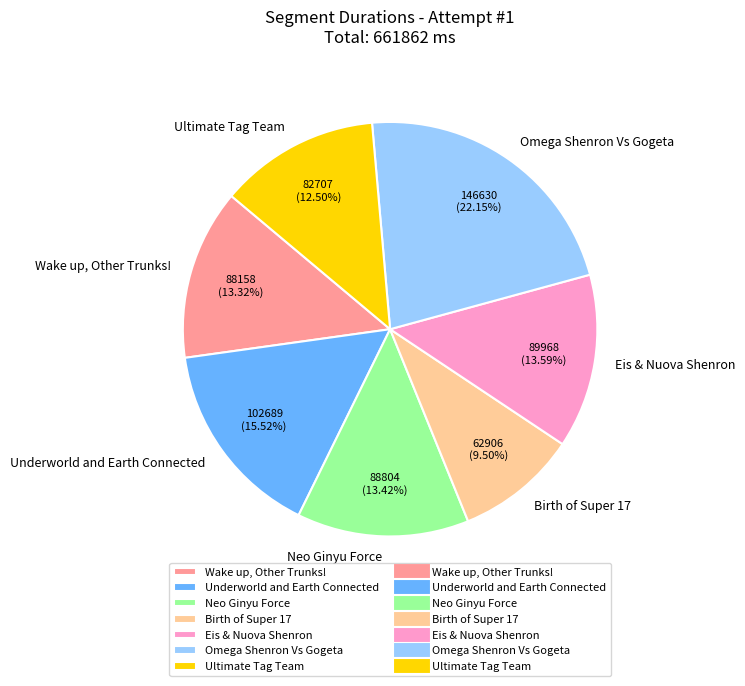

To the nearest percent, what portion does Wake up, Other Trunks! represent?

13%